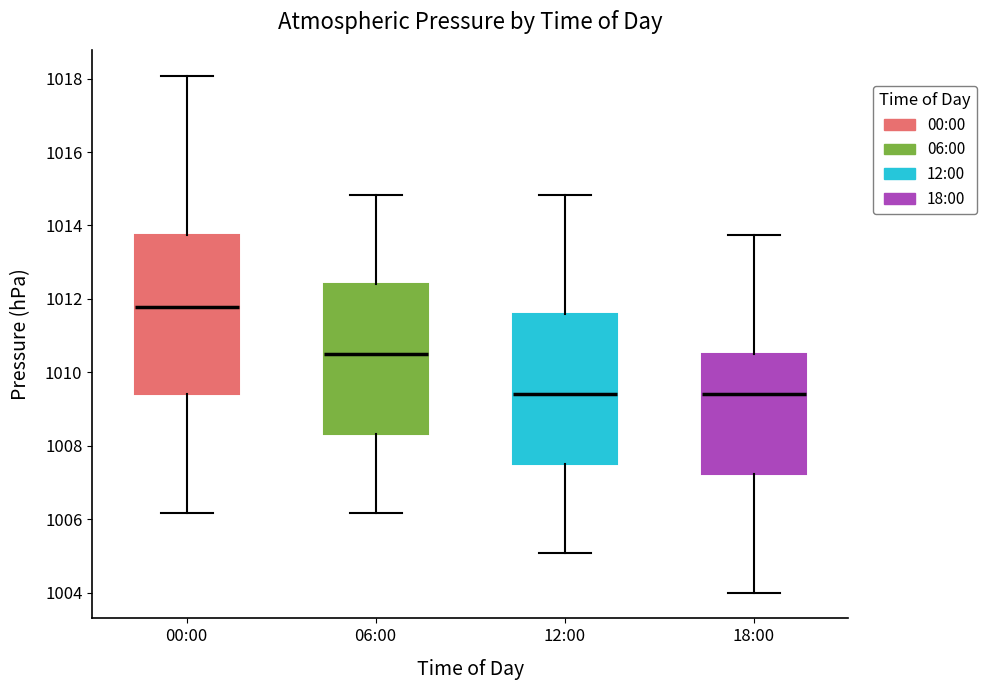

Comparing the boxes themselves (not the whiskers), which one is the tallest?

00:00